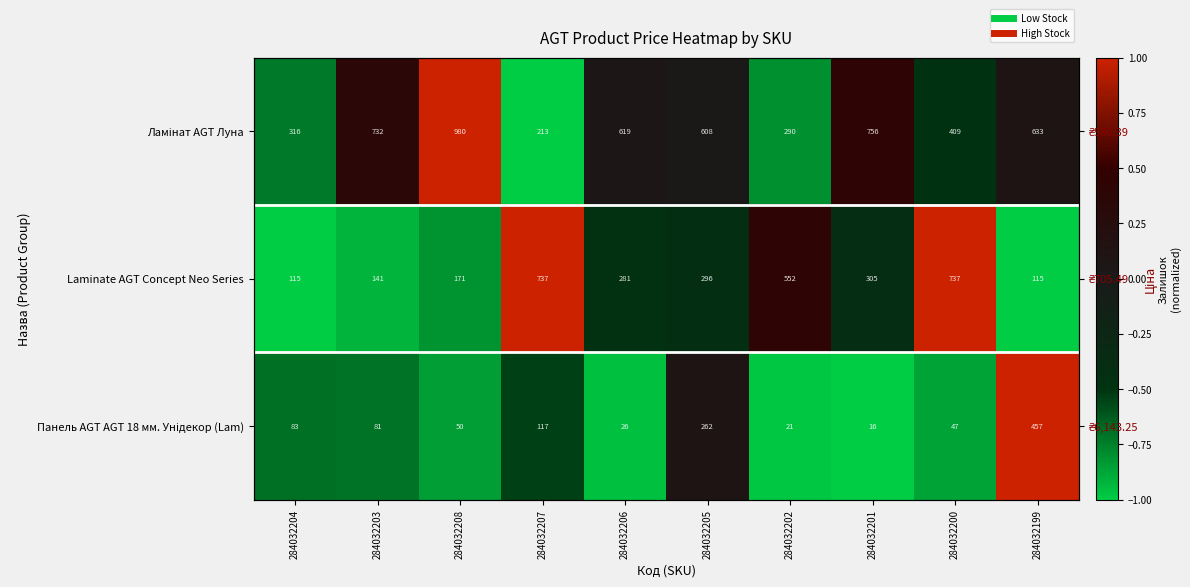

Read the Панель AGT AGT 18 мм. Унідекор (Lam) value at 284032206.

-1.0